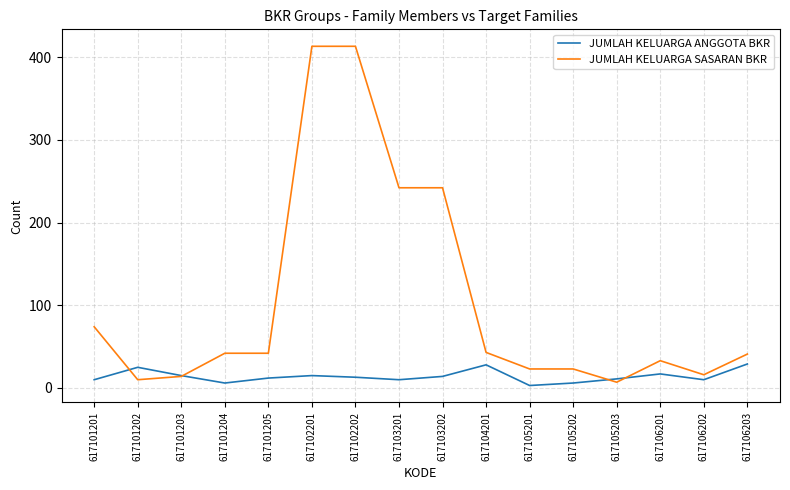

What is the maximum value for JUMLAH KELUARGA SASARAN BKR?

413